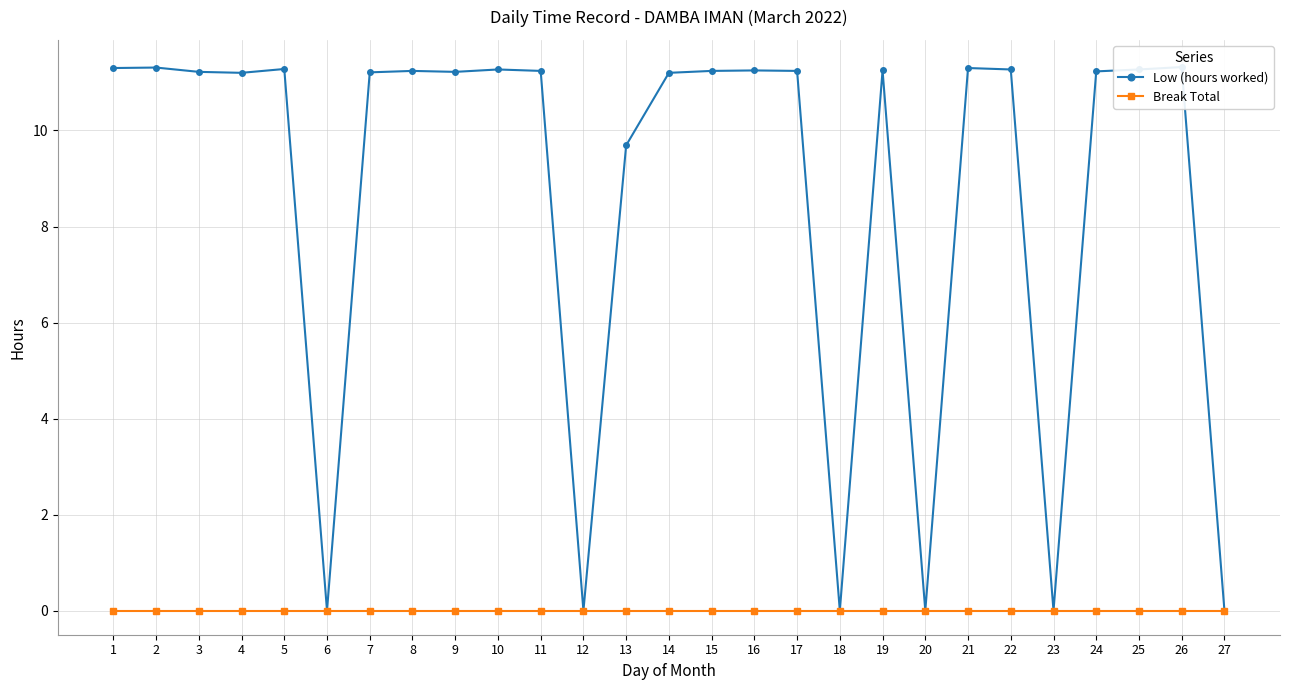

At which category does the chart reach its peak across all series?

26